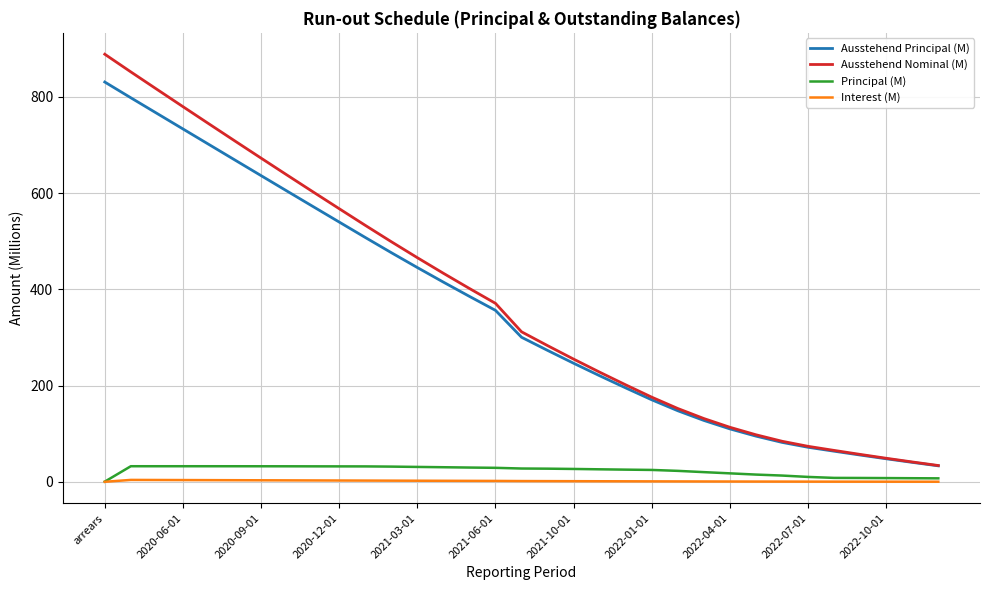

True or false: Ausstehend Nominal (M) and Principal (M) cross at least once.

False